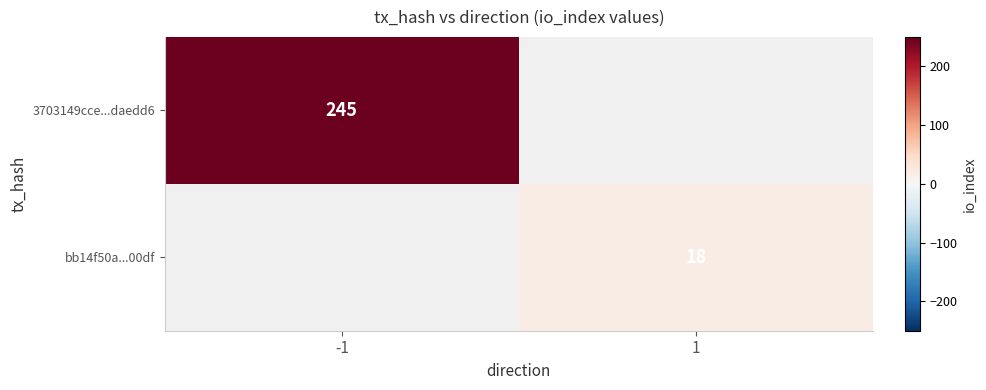

Between -1 and 1, which is larger?

-1